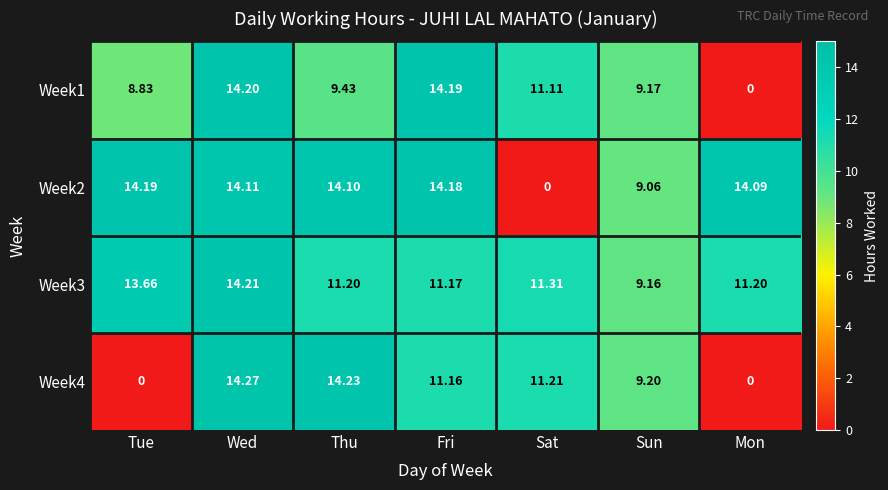

Is the value of Week4 at Tue greater than the value of Week2 at Mon?

No